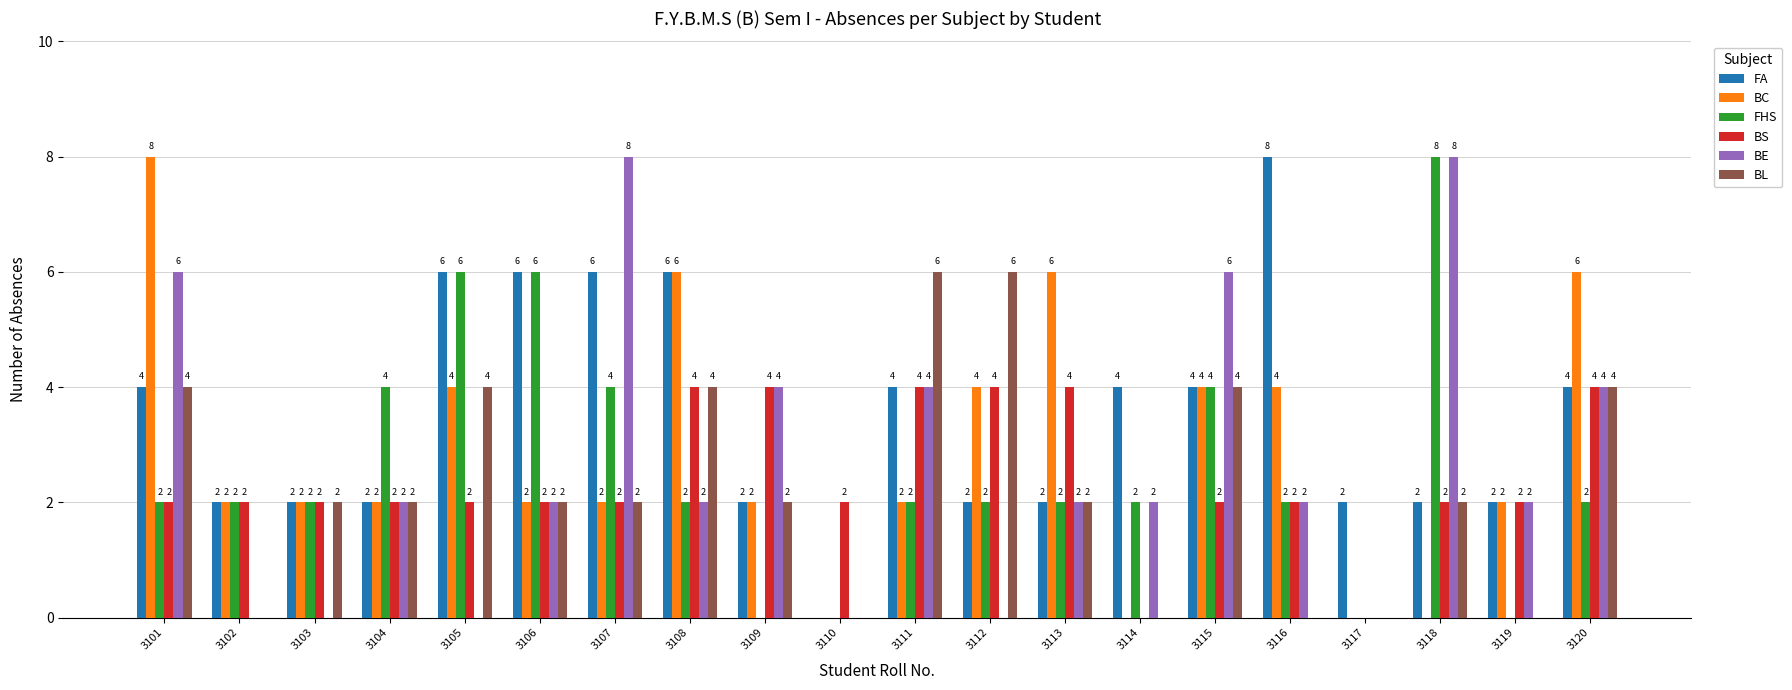

Which series has the largest total across all categories?

FA